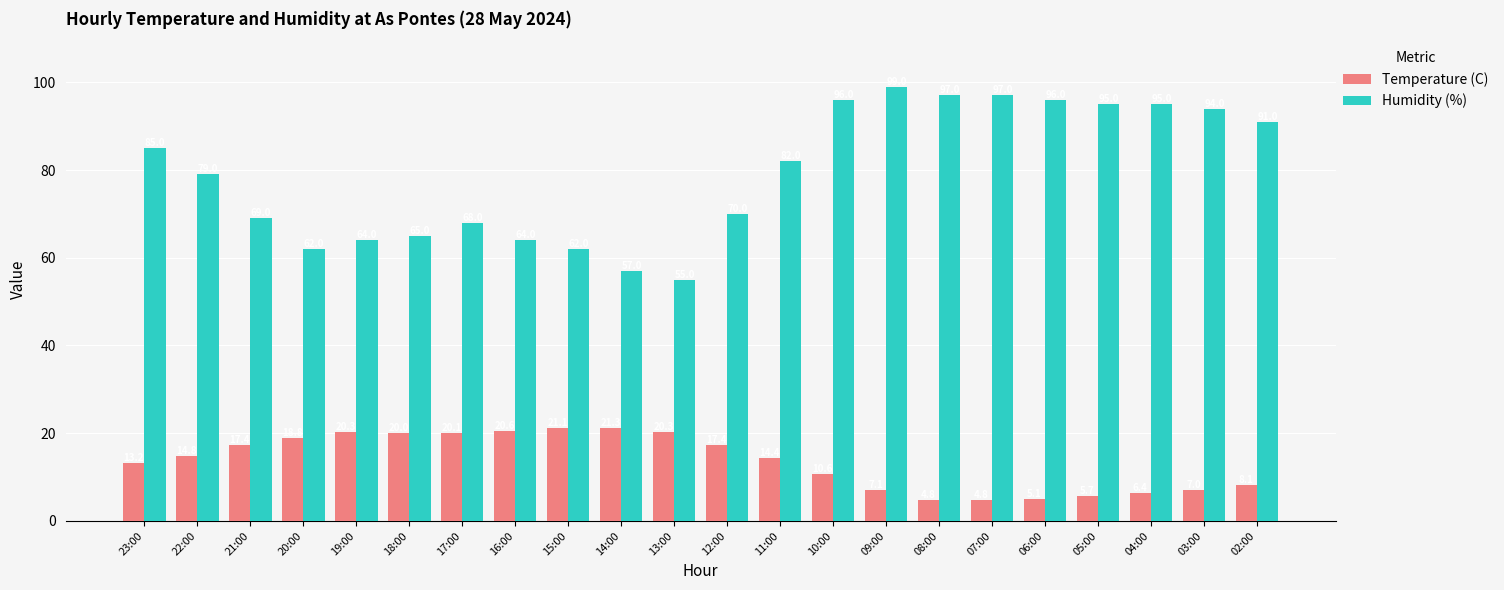

Reading left to right, transcribe all the data shown in this chart.

Temperature (C): 23:00=13.2	22:00=14.8	21:00=17.4	20:00=18.8	19:00=20.3	18:00=20.0	17:00=20.1	16:00=20.6	15:00=21.1	14:00=21.3	13:00=20.3	12:00=17.4	11:00=14.4	10:00=10.6	09:00=7.1	08:00=4.8	07:00=4.8	06:00=5.1	05:00=5.7	04:00=6.4	03:00=7.0	02:00=8.1
Humidity (%): 23:00=85.0	22:00=79.0	21:00=69.0	20:00=62.0	19:00=64.0	18:00=65.0	17:00=68.0	16:00=64.0	15:00=62.0	14:00=57.0	13:00=55.0	12:00=70.0	11:00=82.0	10:00=96.0	09:00=99.0	08:00=97.0	07:00=97.0	06:00=96.0	05:00=95.0	04:00=95.0	03:00=94.0	02:00=91.0